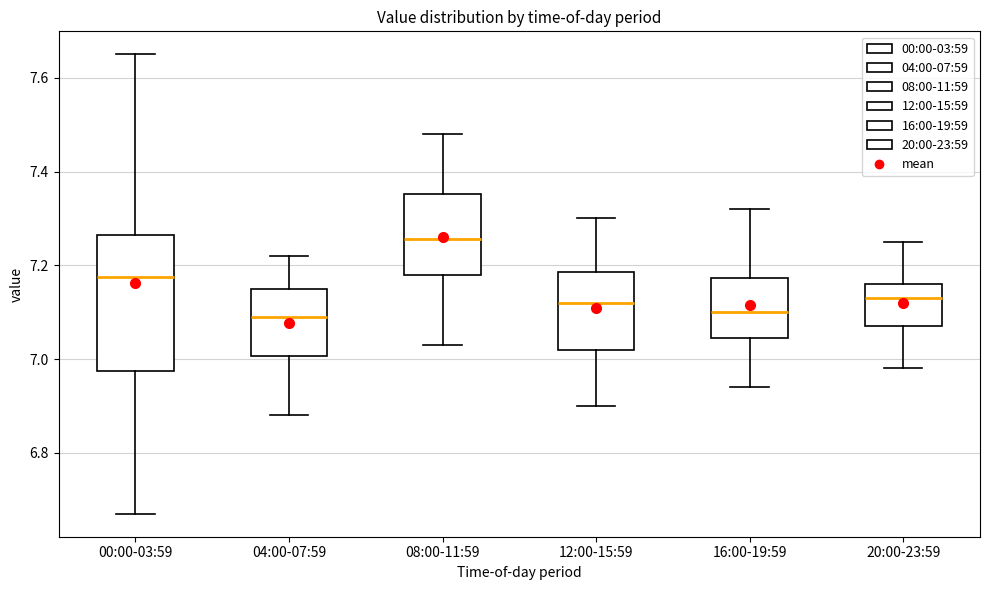

Reading left to right, read every box against the y-axis: the position of its median line, the range the box covers, and the ends of its whiskers. The values are not printed on the chart, so give them approximately, as read against the axis.

00:00-03:59: median 7.18, box 6.98 to 7.26, whiskers 6.68 to 7.66
04:00-07:59: median 7.10, box 7.00 to 7.16, whiskers 6.88 to 7.22
08:00-11:59: median 7.26, box 7.18 to 7.36, whiskers 7.04 to 7.48
12:00-15:59: median 7.12, box 7.02 to 7.18, whiskers 6.90 to 7.30
16:00-19:59: median 7.10, box 7.04 to 7.18, whiskers 6.94 to 7.32
20:00-23:59: median 7.14, box 7.08 to 7.16, whiskers 6.98 to 7.26